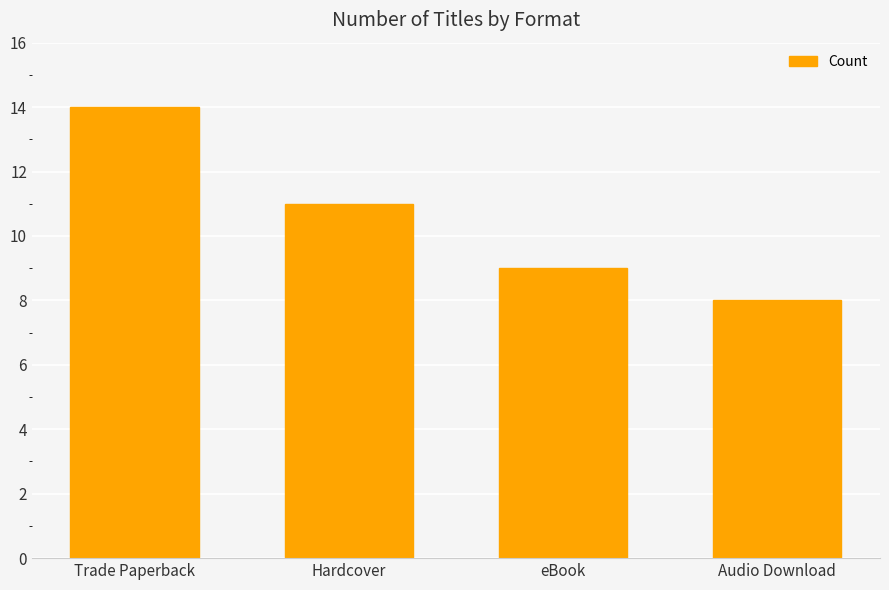

What position from the right is eBook?

2